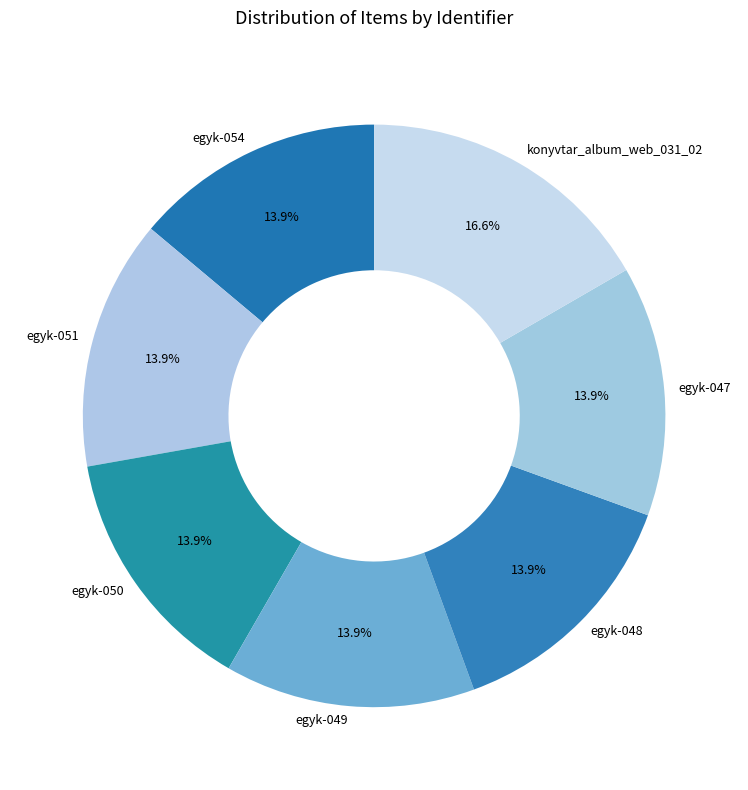

Approximately how many times larger is the value at egyk-049 compared to egyk-054?

1.0